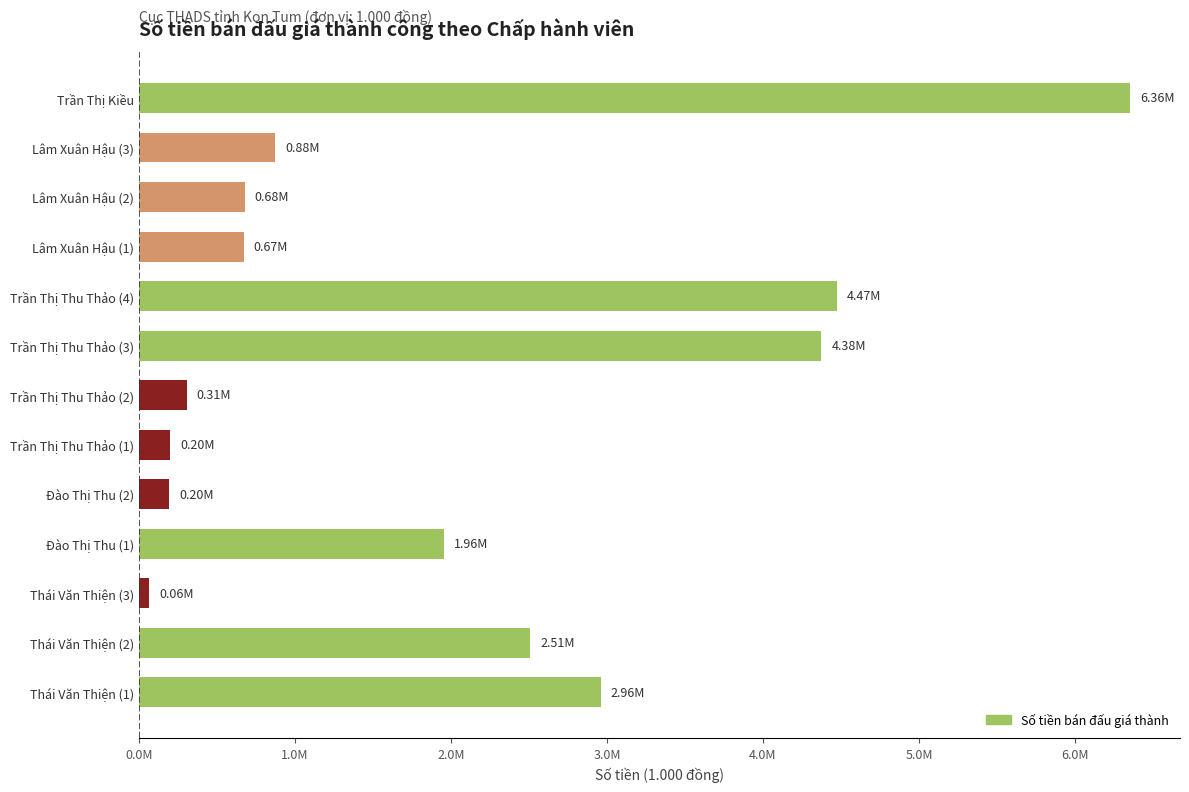

Are the bars horizontal?

Yes